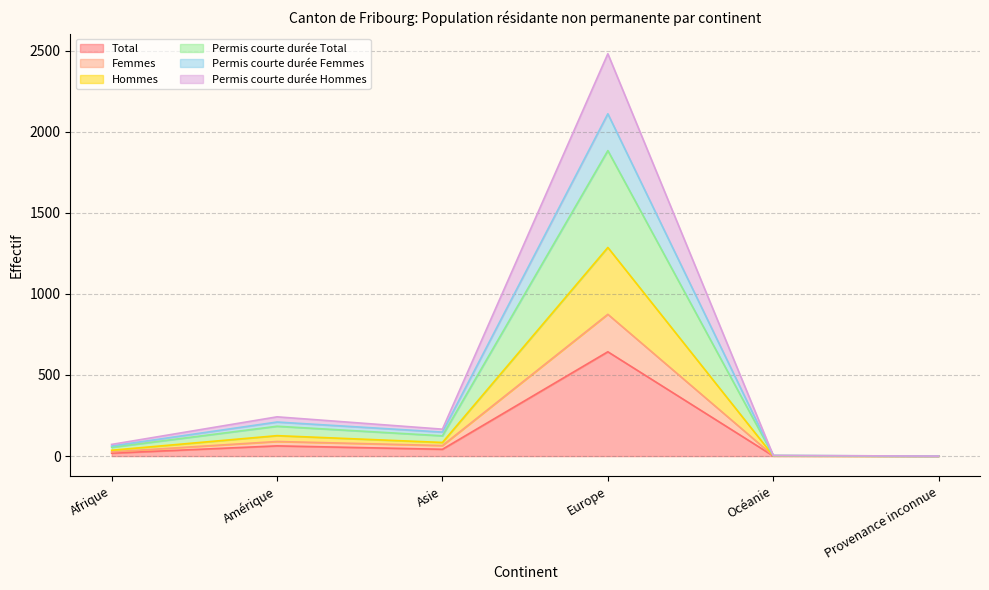

What is the maximum value for Total?

643